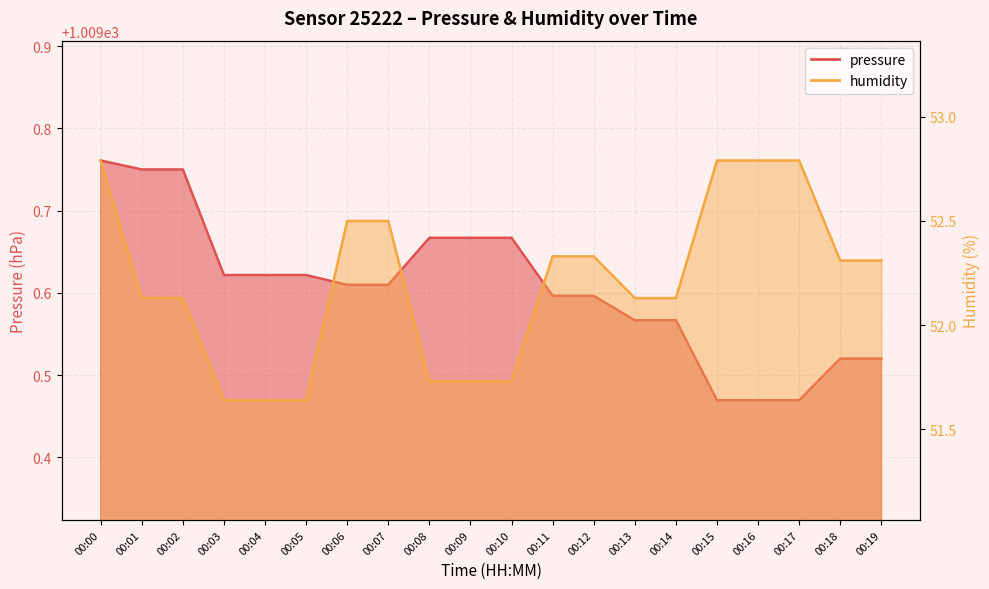

What is the total value across all series at 00:06?

1062.1